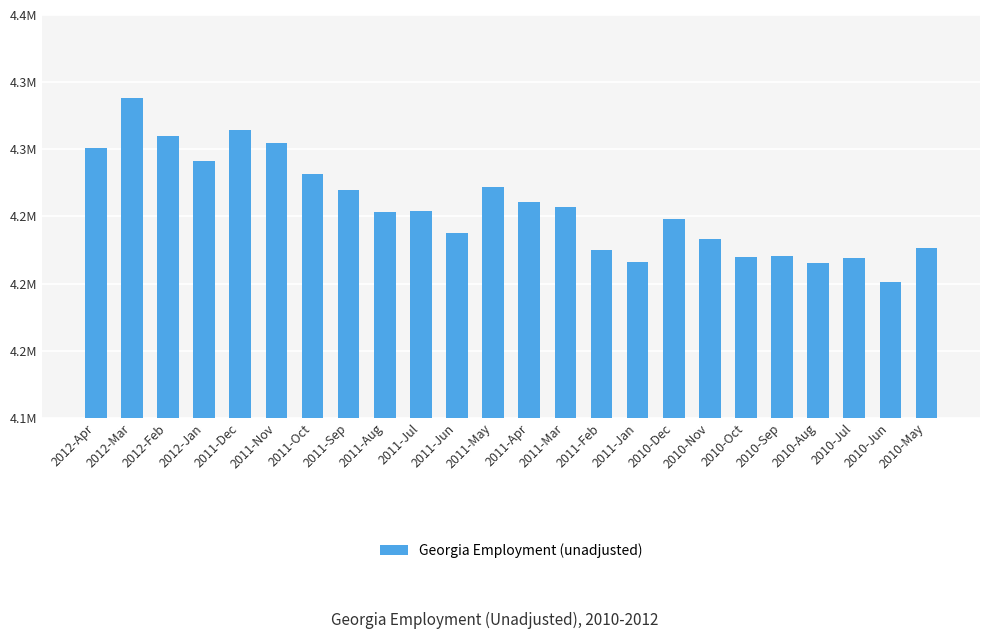

Rank the categories by value from highest to lowest.

2012-Mar, 2011-Dec, 2012-Feb, 2011-Nov, 2012-Apr, 2012-Jan, 2011-Oct, 2011-May, 2011-Sep, 2011-Apr, 2011-Mar, 2011-Jul, 2011-Aug, 2010-Dec, 2011-Jun, 2010-Nov, 2010-May, 2011-Feb, 2010-Sep, 2010-Oct, 2010-Jul, 2011-Jan, 2010-Aug, 2010-Jun